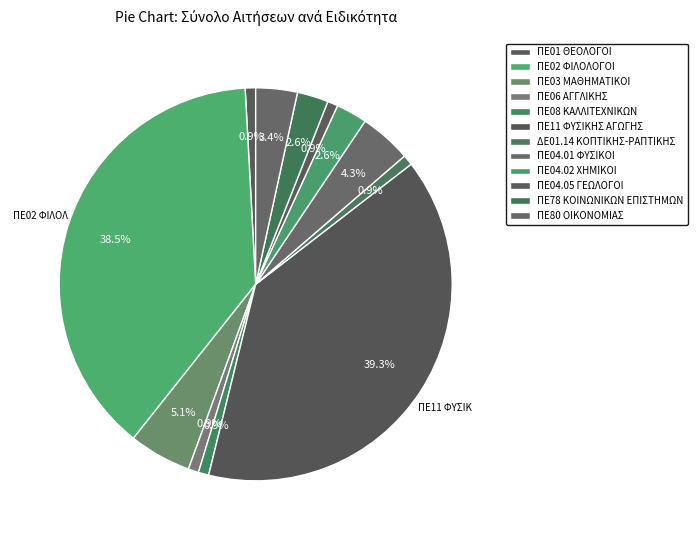

How many slices are in this pie chart?

12